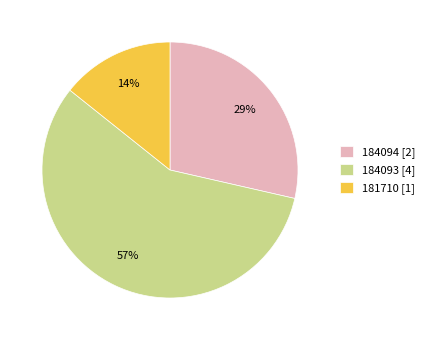

Is it true that 184093 is 57% of the pie?

True